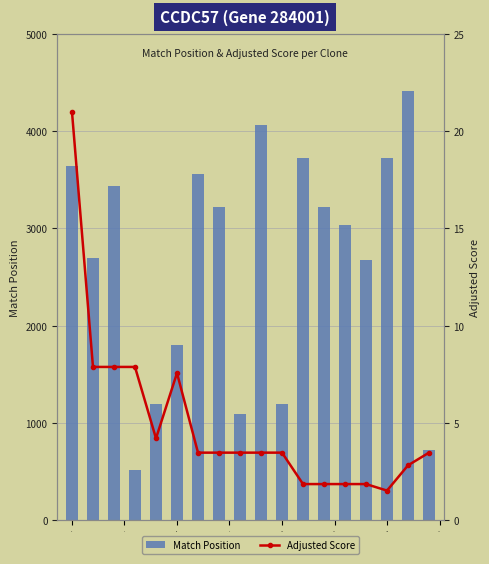

Which has a higher value, 15 or 17.5?

15